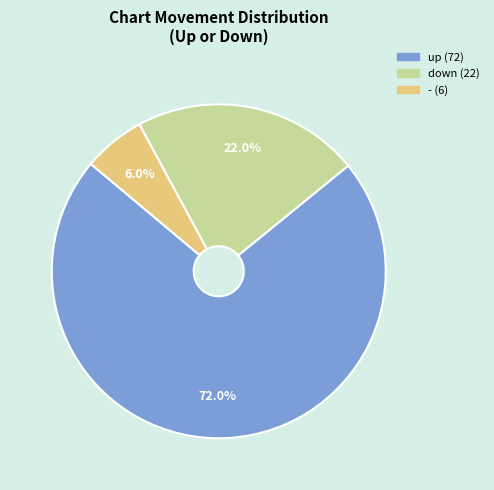

To the nearest percent, what is the average slice percentage?

33%